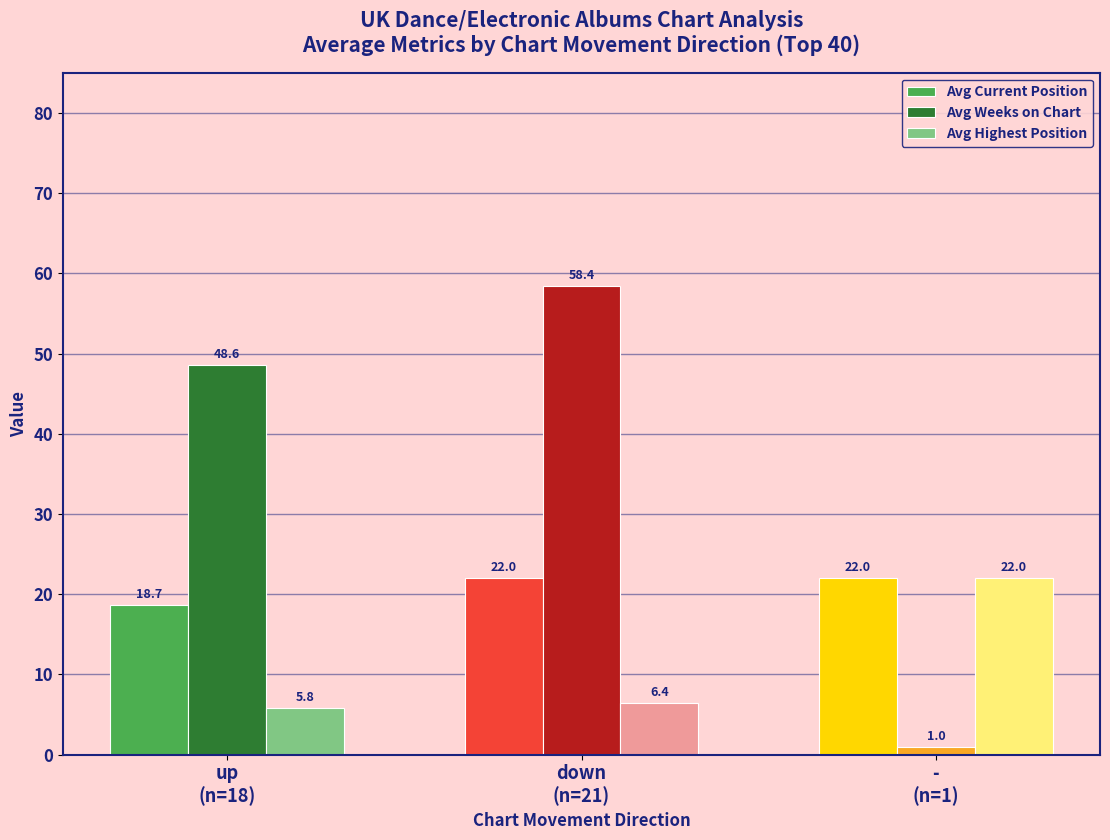

Reading left to right, transcribe all the data shown in this chart.

Avg Current Position: 18.7	22.0	22.0
Avg Weeks on Chart: 48.6	58.4	1.0
Avg Highest Position: 5.8	6.4	22.0